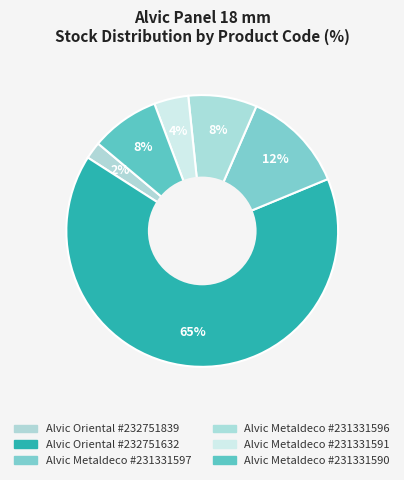

To the nearest percent, what is the average slice percentage?

17%